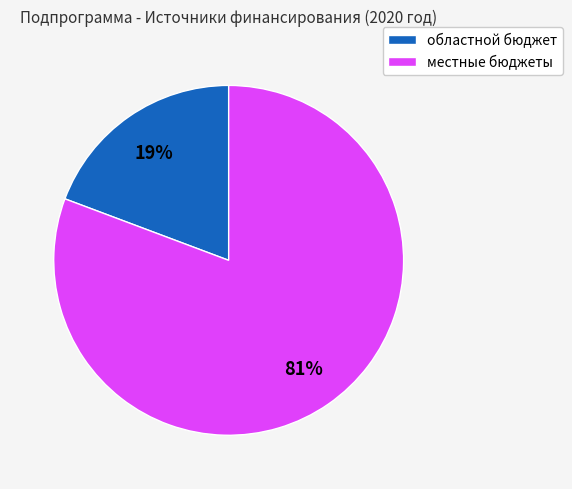

Which slice is the largest?

местные бюджеты